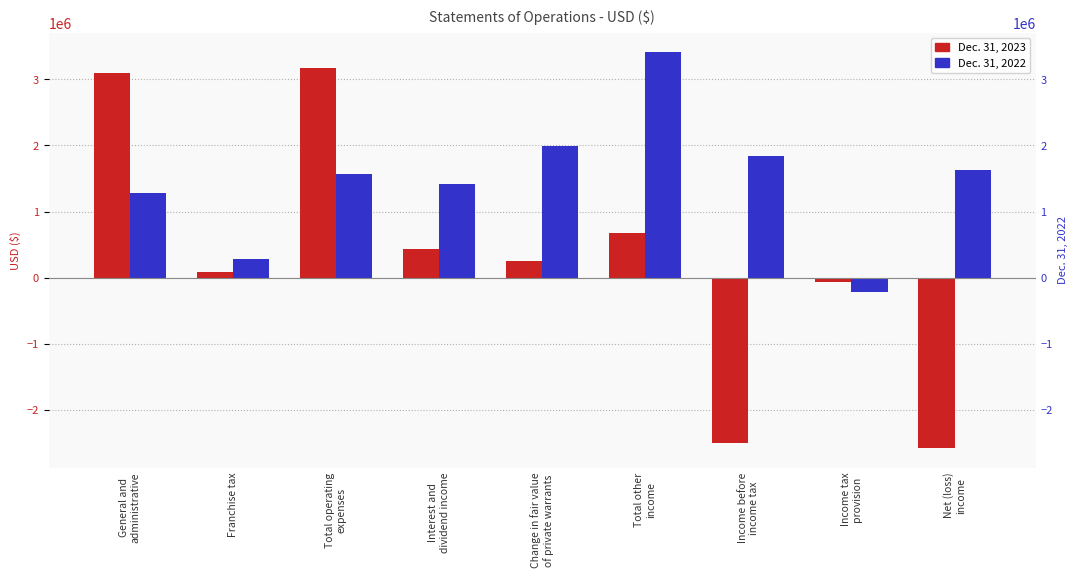

The Dec. 31, 2023 series shows 714864 at Interest and
dividend income. True or false?

False